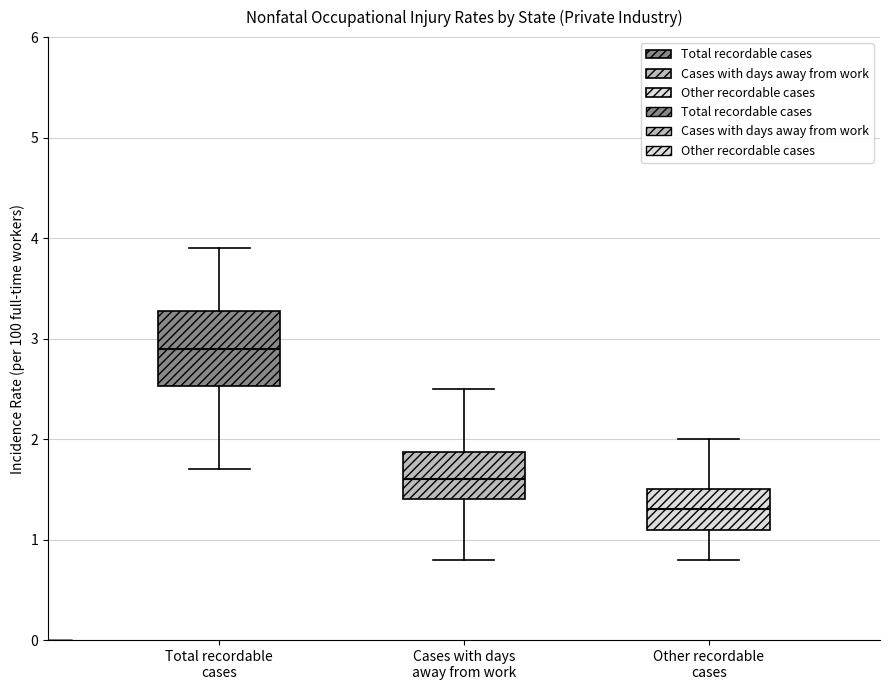

Reading left to right, read every box against the y-axis: the position of its median line, the range the box covers, and the ends of its whiskers. The values are not printed on the chart, so give them approximately, as read against the axis.

Total recordable cases: median 2.9, box 2.5 to 3.3, whiskers 1.7 to 3.9
Cases with days away from work: median 1.6, box 1.4 to 1.9, whiskers 0.8 to 2.5
Other recordable cases: median 1.3, box 1.1 to 1.5, whiskers 0.8 to 2.0